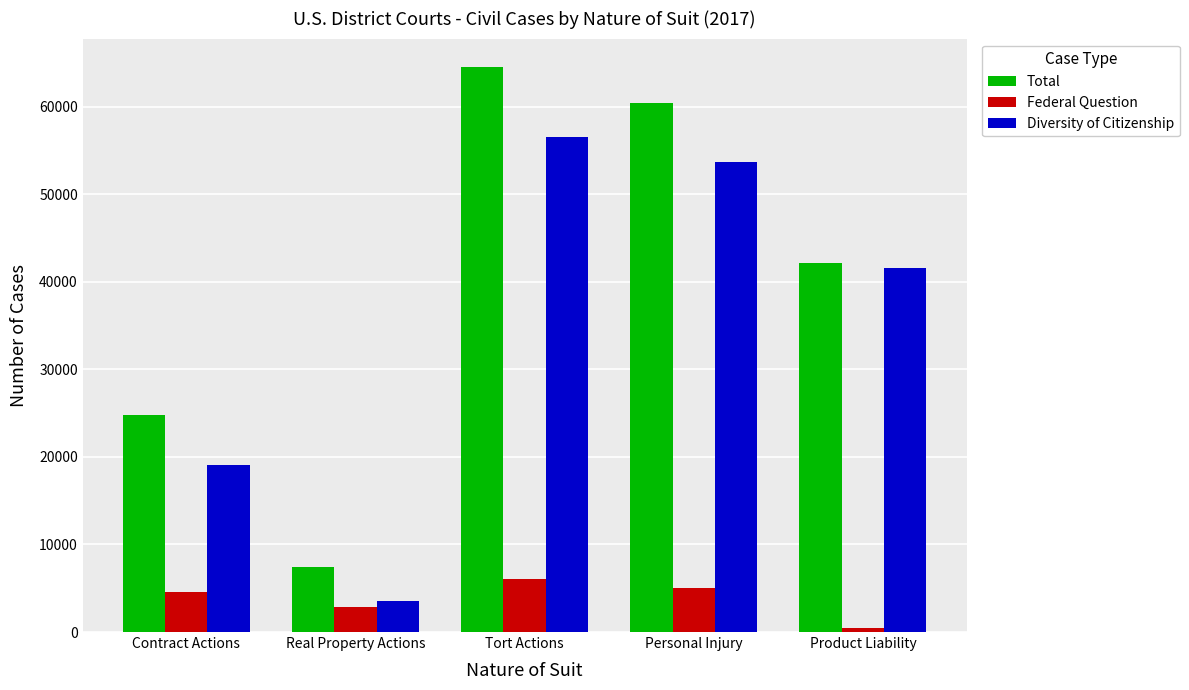

The Federal Question series shows 4566 at Contract Actions. True or false?

True